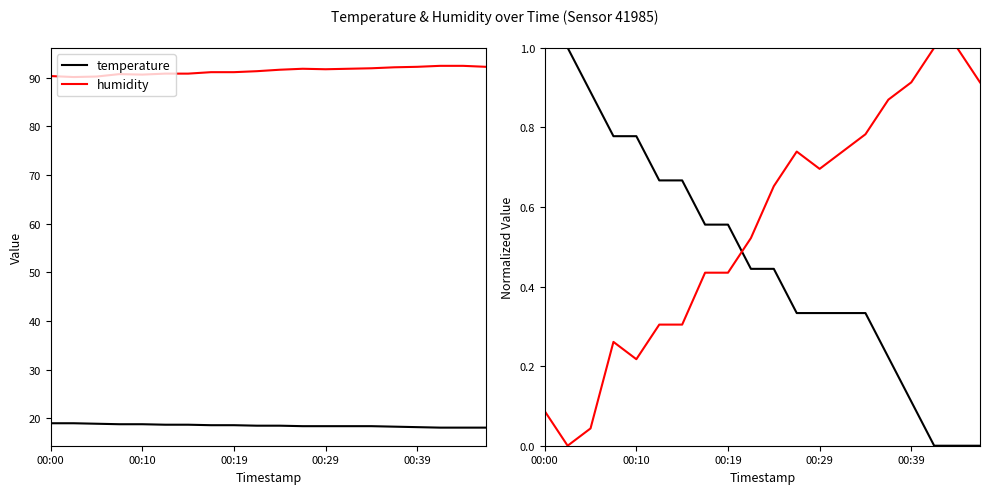

Which series changed the most between 8 and 13?

humidity